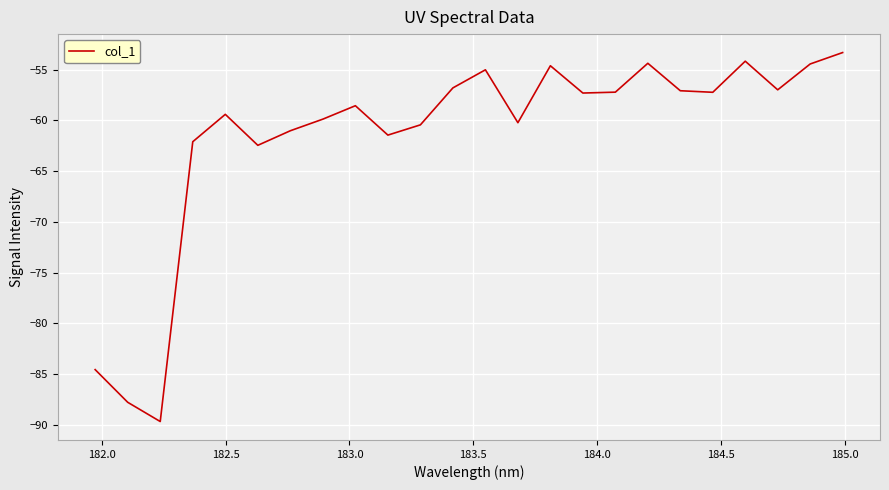

What is the smallest value displayed?

-89.7